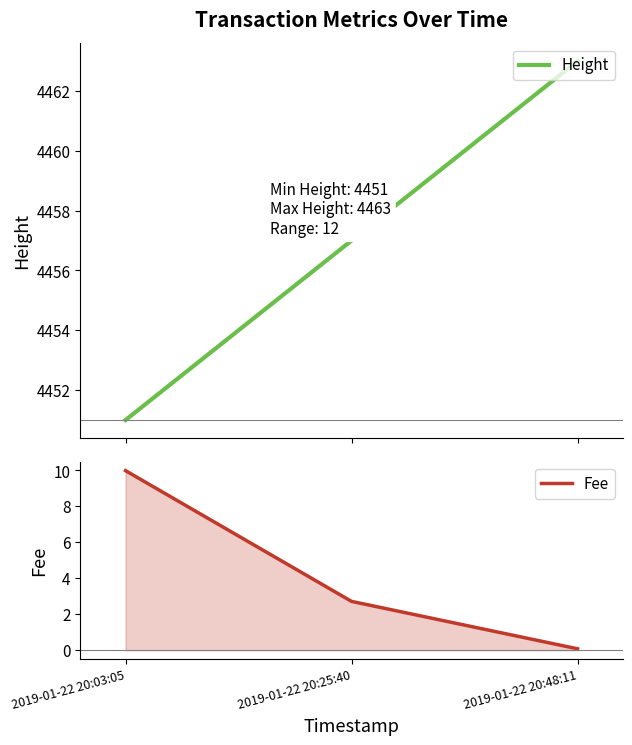

Does the chart display data point markers on the line(s)?

No